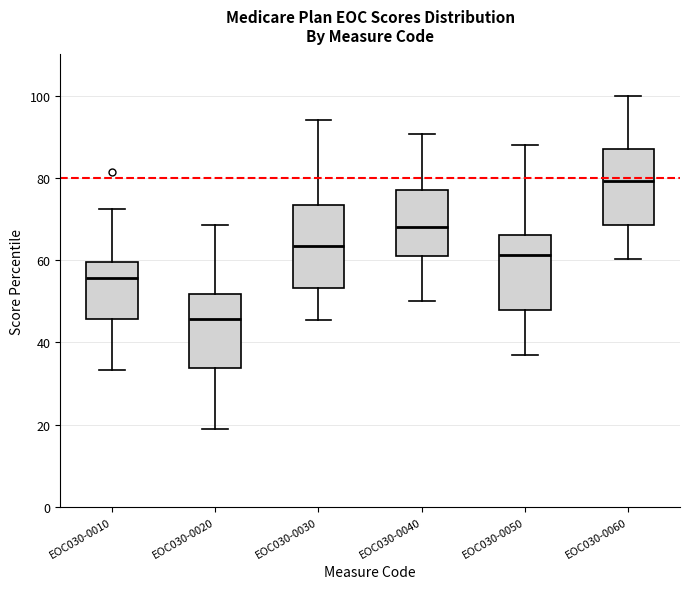

Which box's median line is the highest?

EOC030-0060